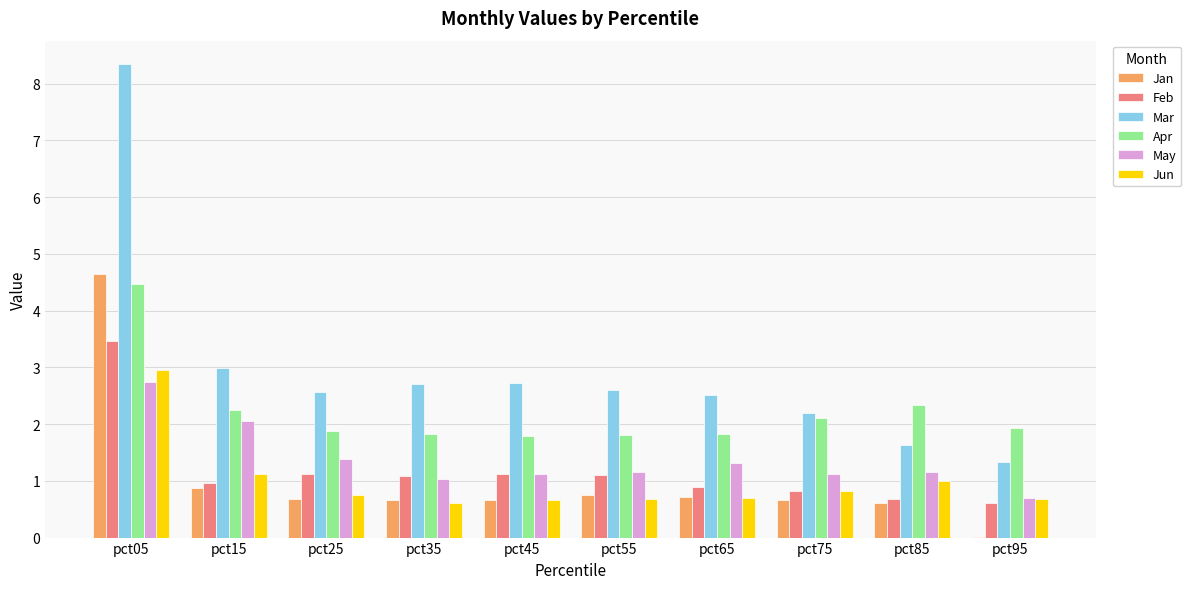

How many data points does each series have?

10